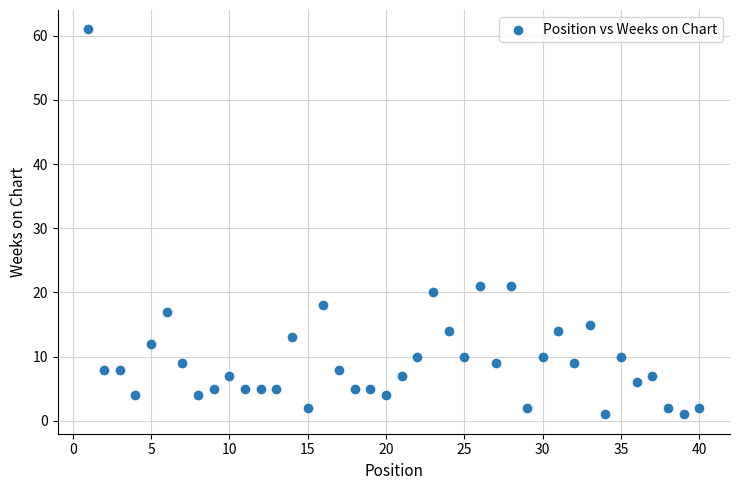

What is the range of X values (max minus min)?

39